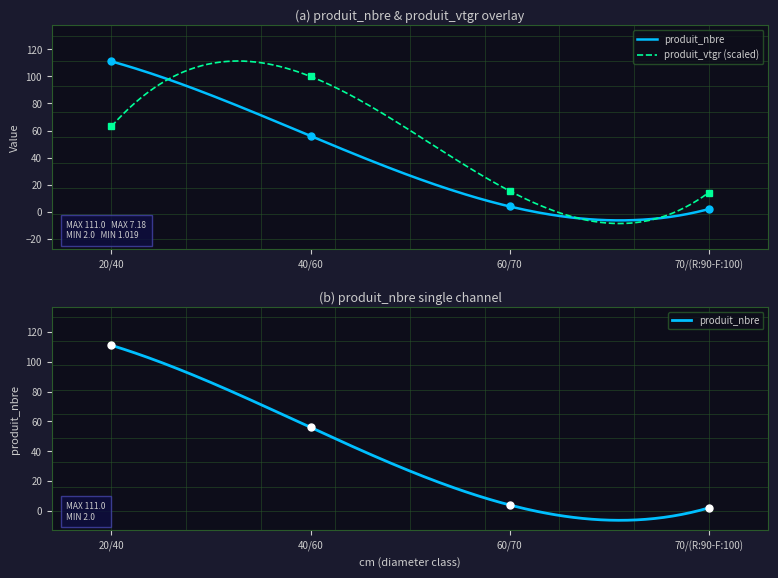

What are all the series names shown in the legend?

produit_nbre, produit_vtgr